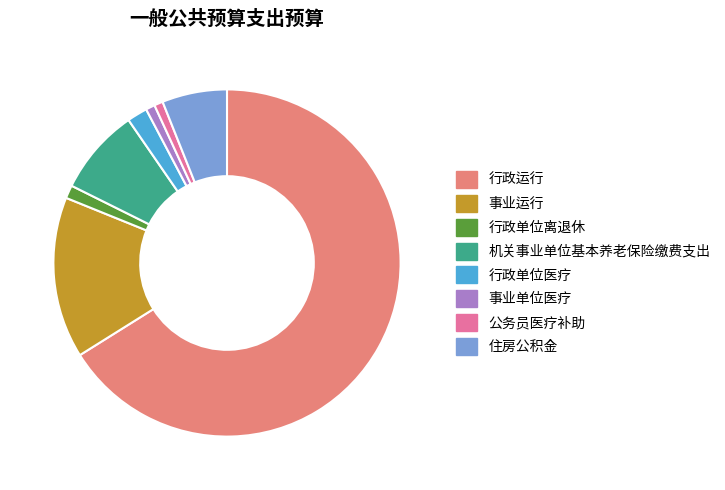

True or false: 行政单位医疗 accounts for 2% of the total.

True